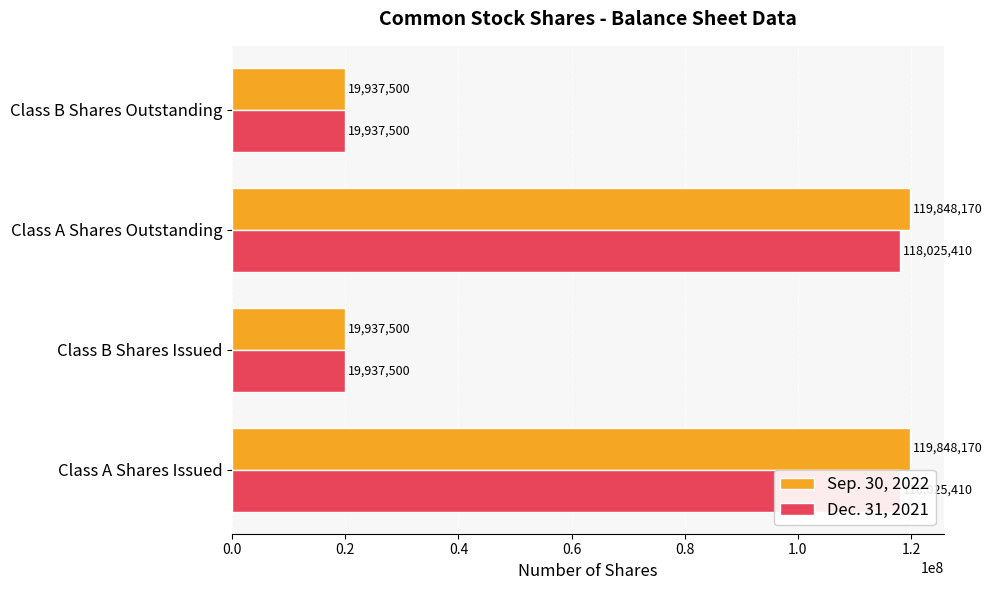

How many groups of bars are there?

4